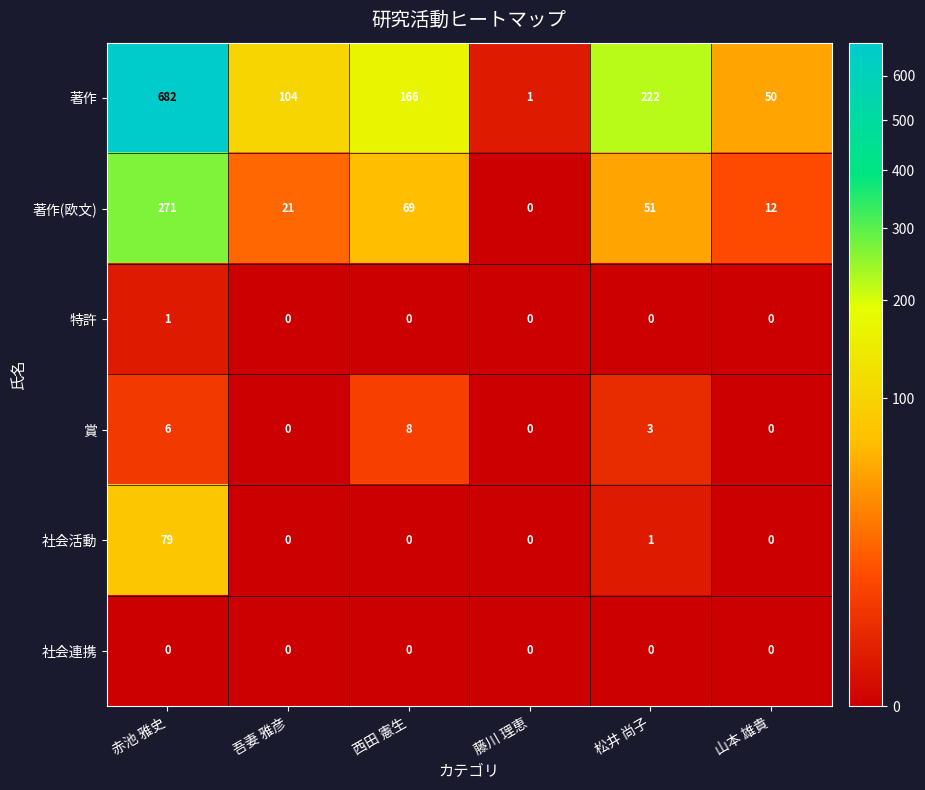

The value of 社会連携 at 山本 雄貴 is 0. True or false?

True